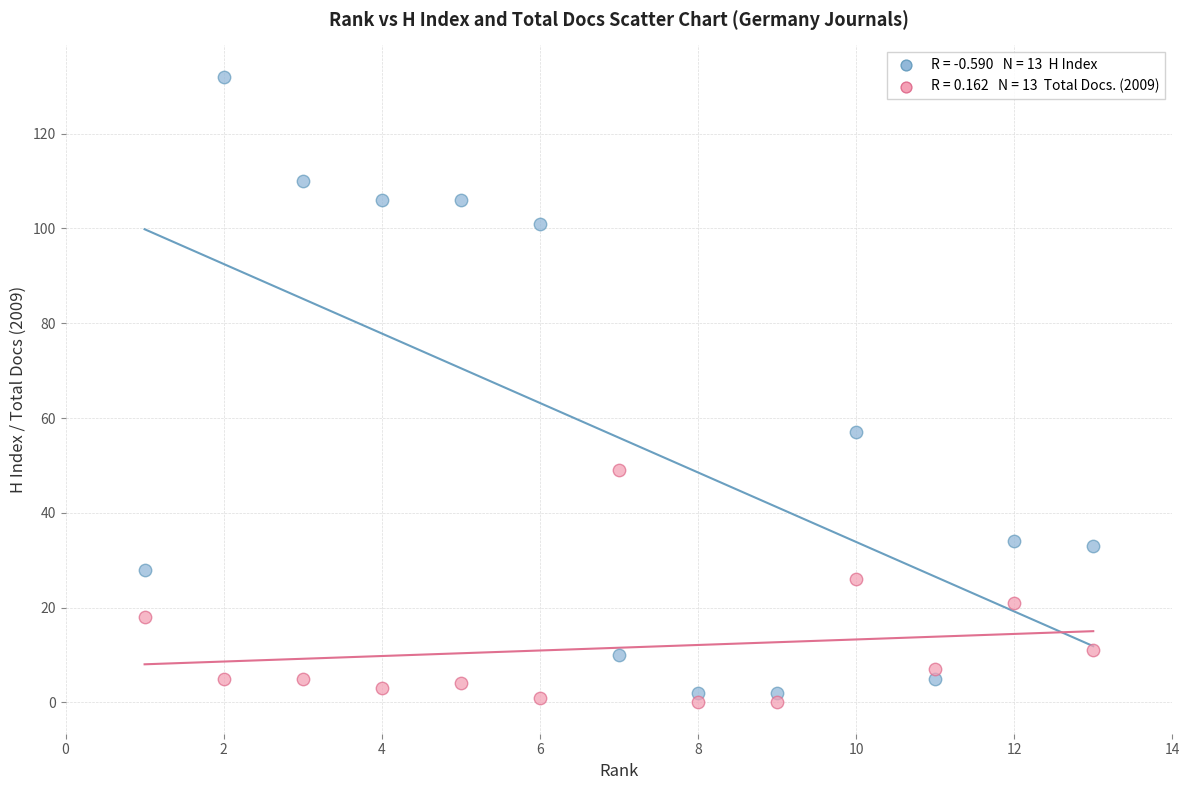

Across all series, what Y value is closest to 66?

57